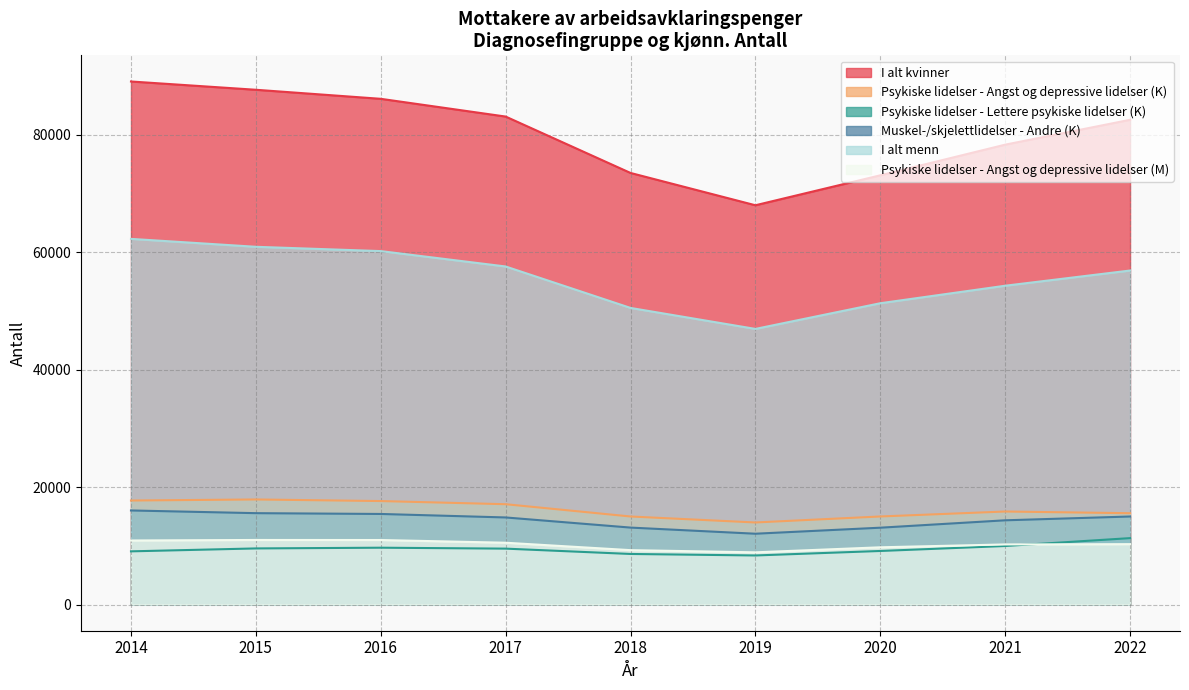

Which series has the largest range (max minus min)?

I alt kvinner